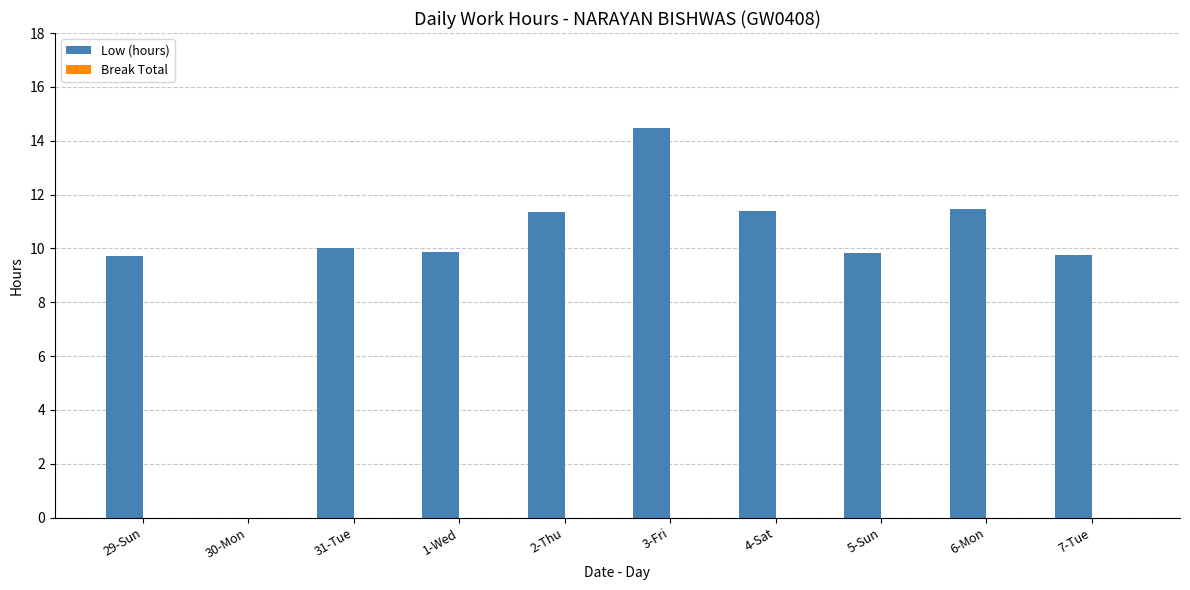

Between 30-Mon and 31-Tue, which is larger?

31-Tue